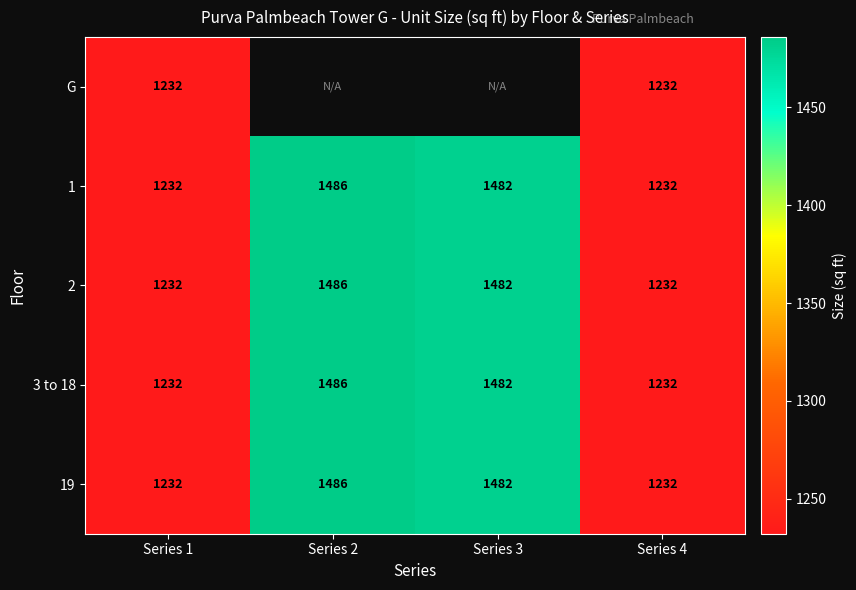

What is the sum of all 19 values?

5432